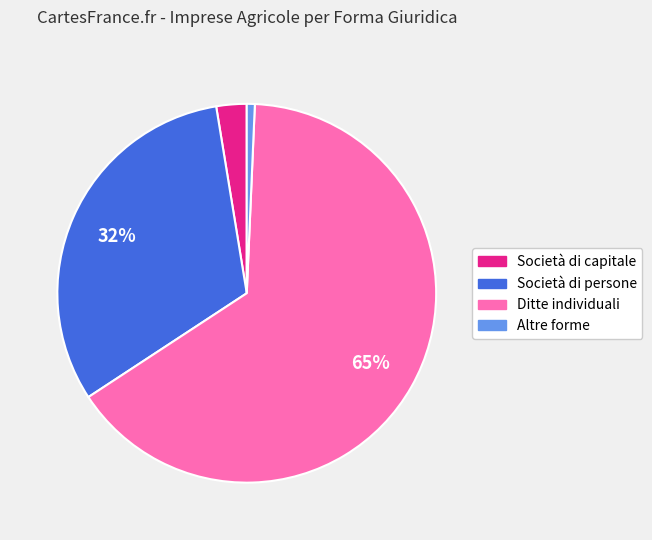

Which has a higher value, Società di persone or Ditte individuali?

Ditte individuali